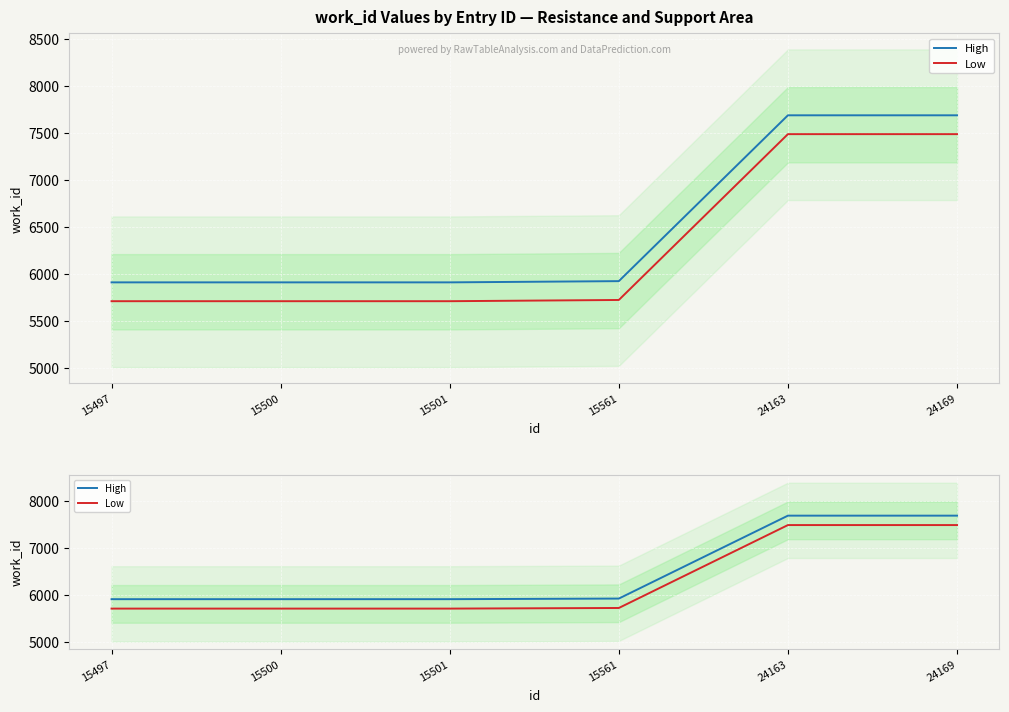

Reading left to right, what are all the values shown in this chart?

High: 5913	5913	5913	5926	7687	7687
Low: 5713	5713	5713	5726	7487	7487